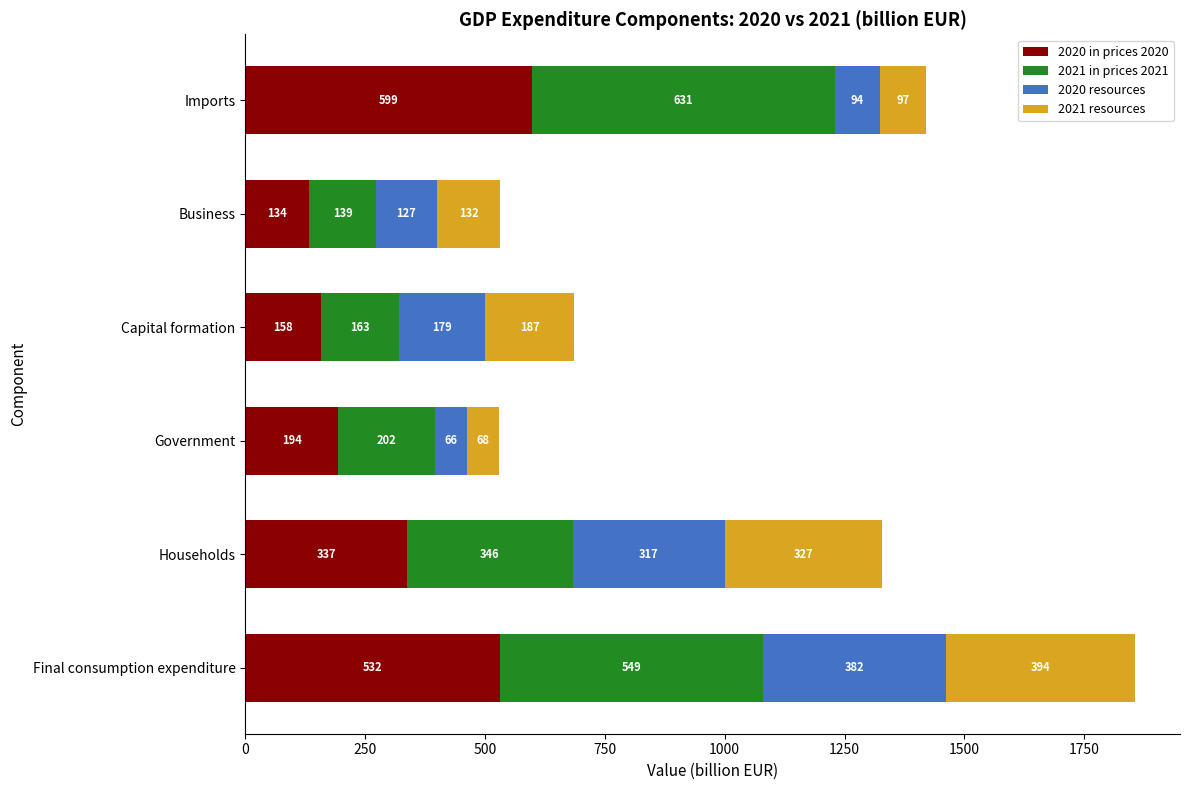

What is the minimum value for 2020 in prices 2020?

133.9